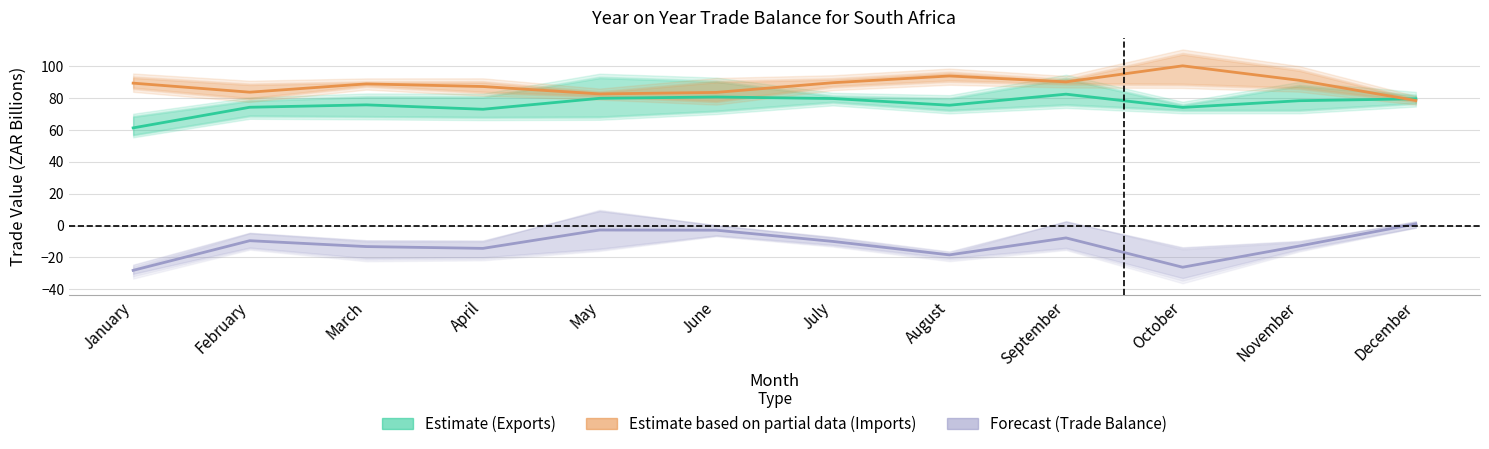

How many interior local valleys does the Estimate based on partial data (Imports) series have?

3